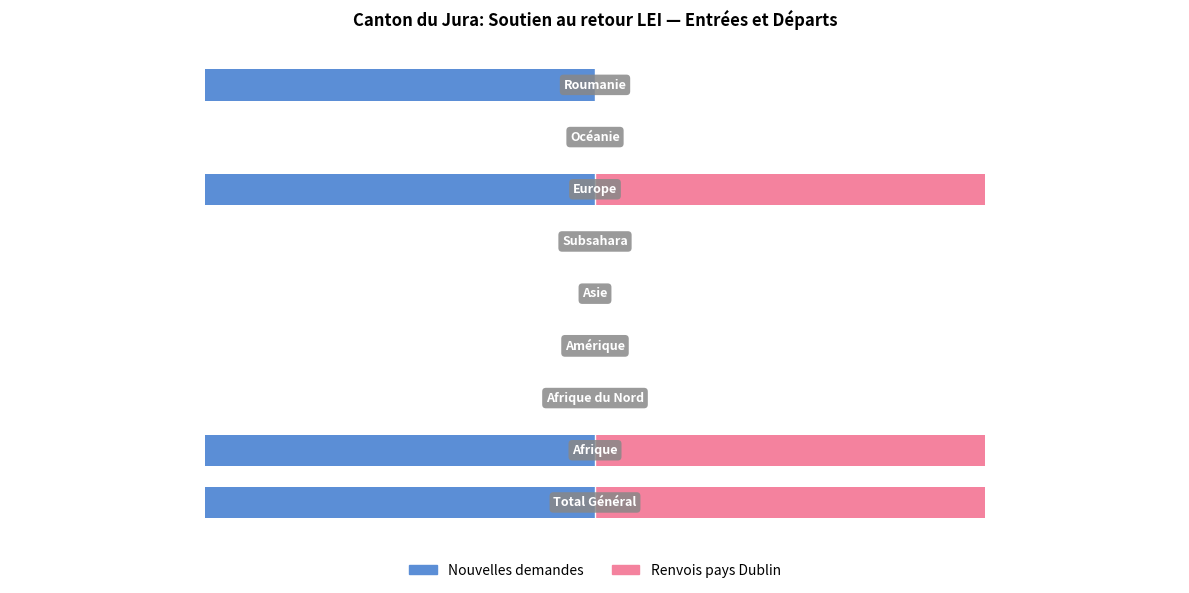

Reading left to right, transcribe all the data shown in this chart.

Nouvelles demandes: 0=-1	1=-1	2=0	3=0	4=0	5=0	6=-1	7=0	8=-1
Renvois pays Dublin: 0=1	1=1	2=0	3=0	4=0	5=0	6=1	7=0	8=0